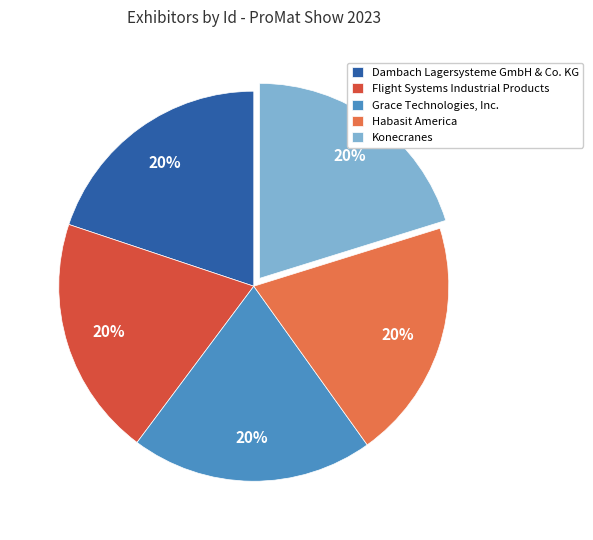

Count the number of slices in the pie.

5